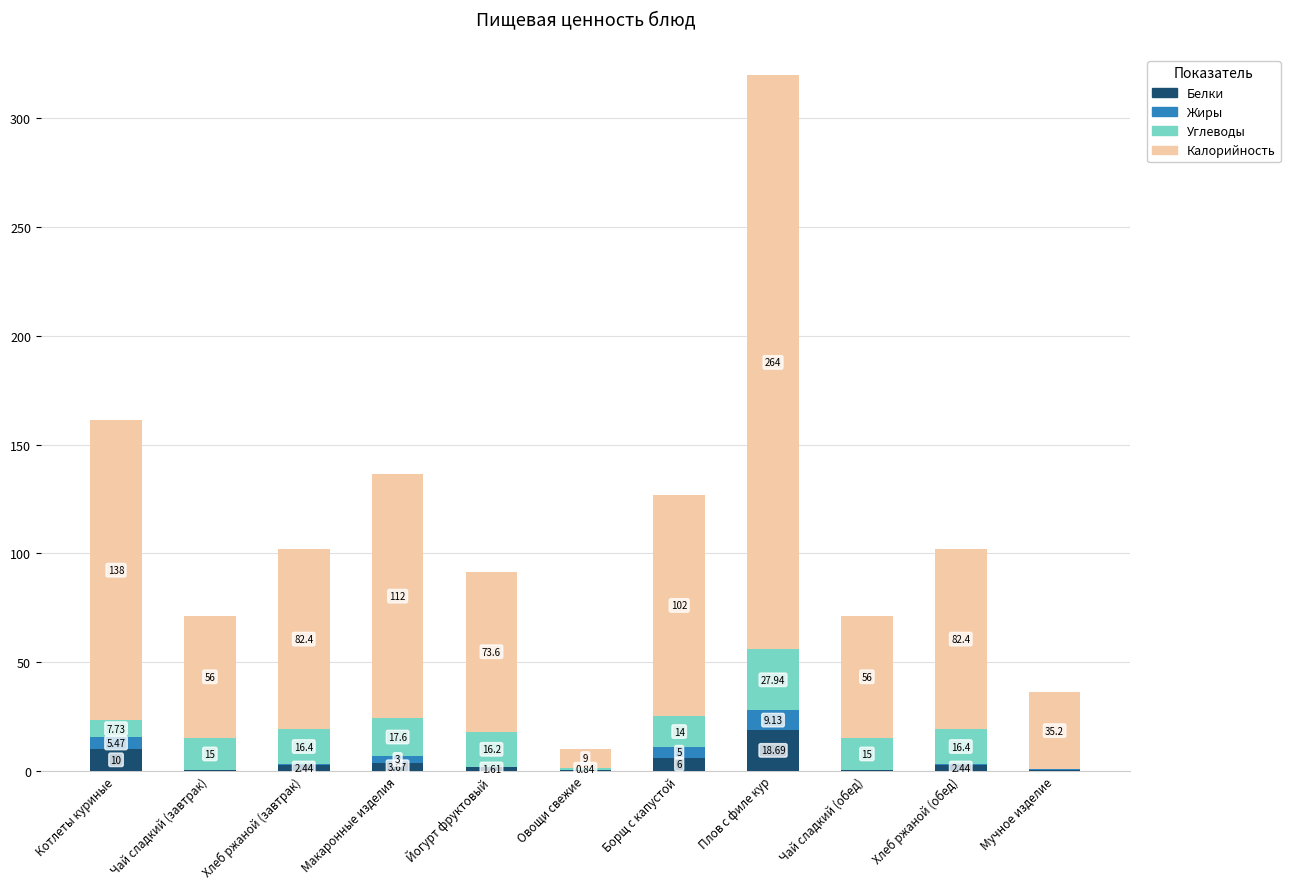

Where does the Белки series first go above 2?

Котлеты куриные